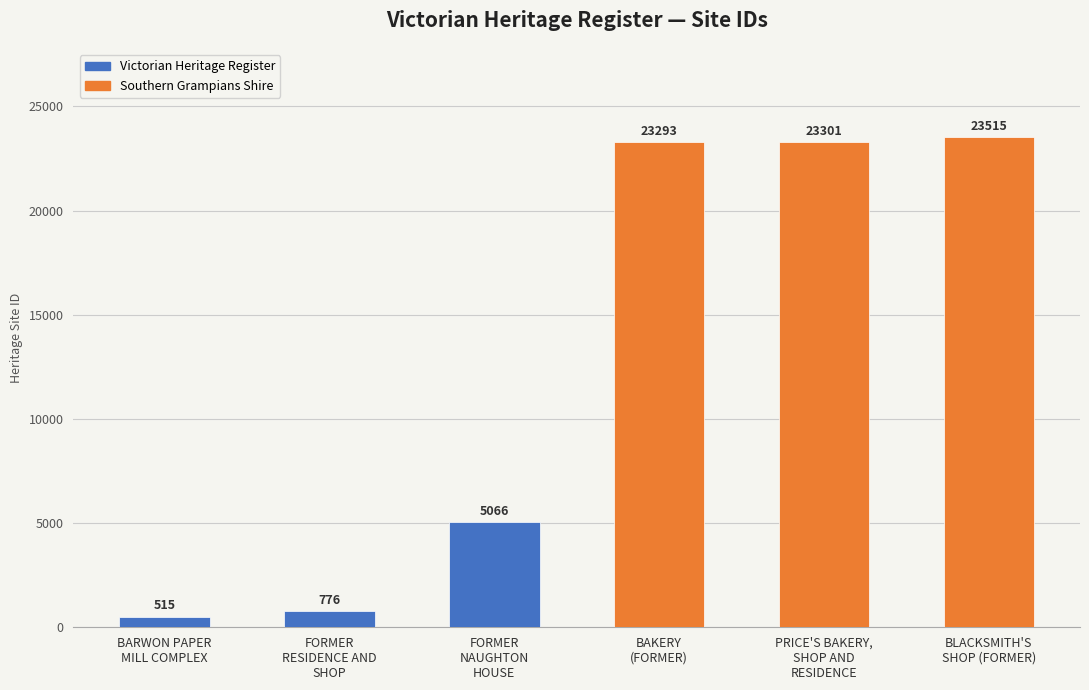

What is the difference between the maximum and second lowest values?

22739